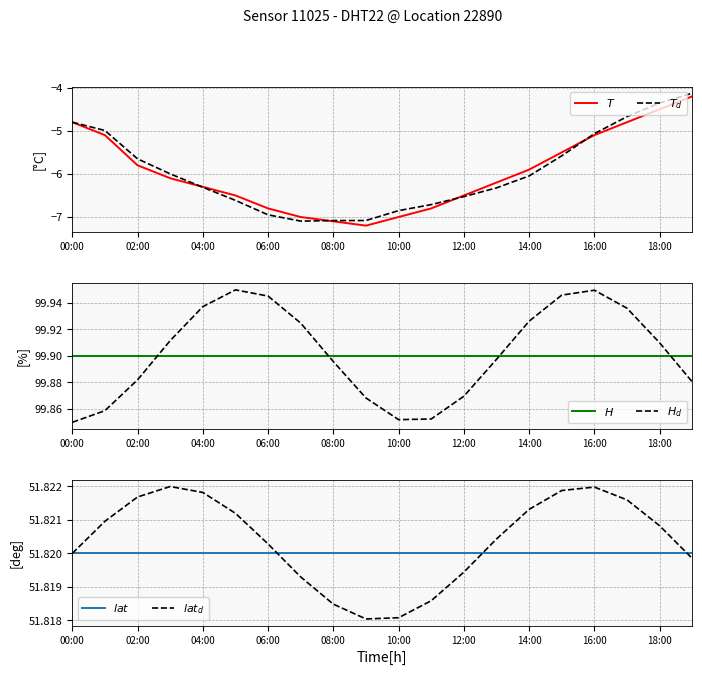

Between 10:00 and 15, which series saw the biggest shift?

$T_d$